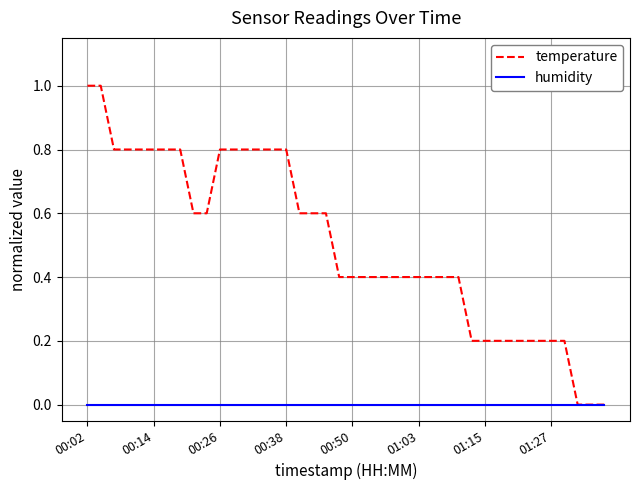

Is this an area chart (filled region under the line)?

No